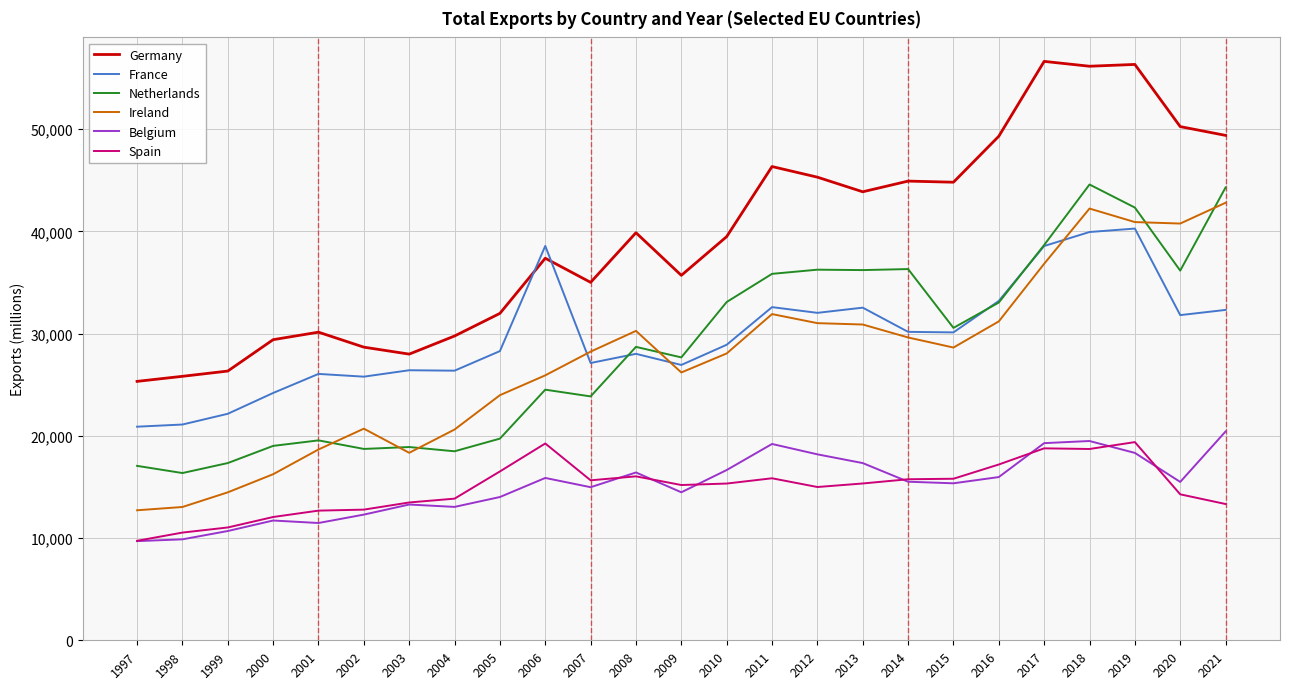

What is the maximum value shown in the chart?

56642